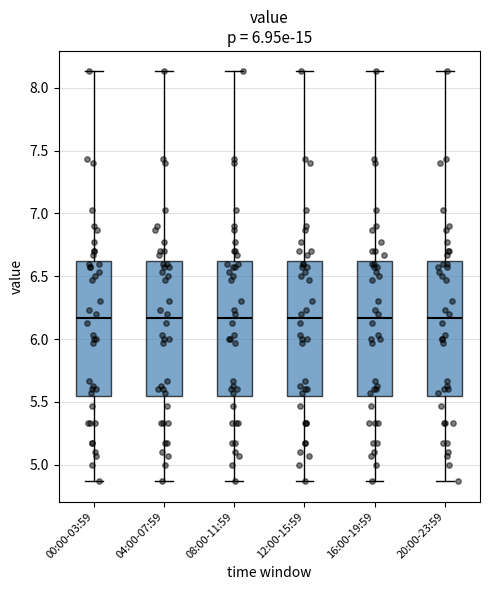

Reading left to right, transcribe this box plot: for each box, give where its median line is, the range the box spans, and where its two whiskers end, as read against the y-axis. The values are not printed on the chart, so give them approximately, as read against the axis.

00:00-03:59: median 6.15, box 5.55 to 6.60, whiskers 4.85 to 8.15
04:00-07:59: median 6.15, box 5.55 to 6.60, whiskers 4.85 to 8.15
08:00-11:59: median 6.15, box 5.55 to 6.60, whiskers 4.85 to 8.15
12:00-15:59: median 6.15, box 5.55 to 6.60, whiskers 4.85 to 8.15
16:00-19:59: median 6.15, box 5.55 to 6.60, whiskers 4.85 to 8.15
20:00-23:59: median 6.15, box 5.55 to 6.60, whiskers 4.85 to 8.15